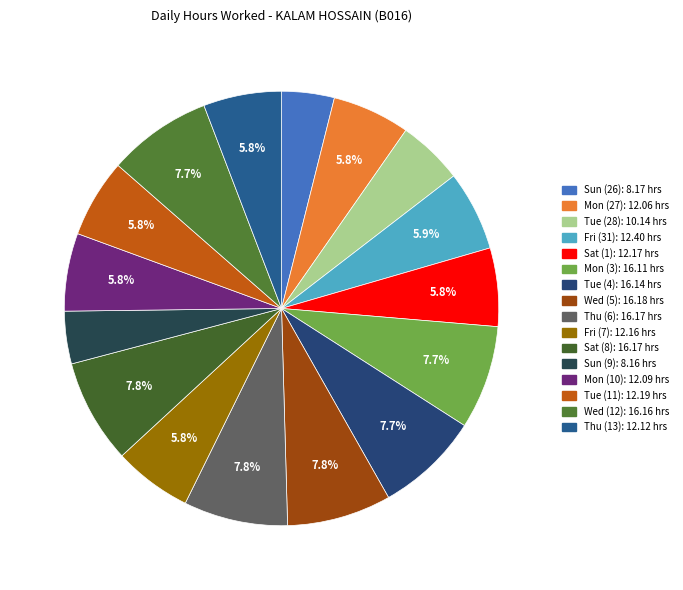

Count the number of slices in the pie.

16